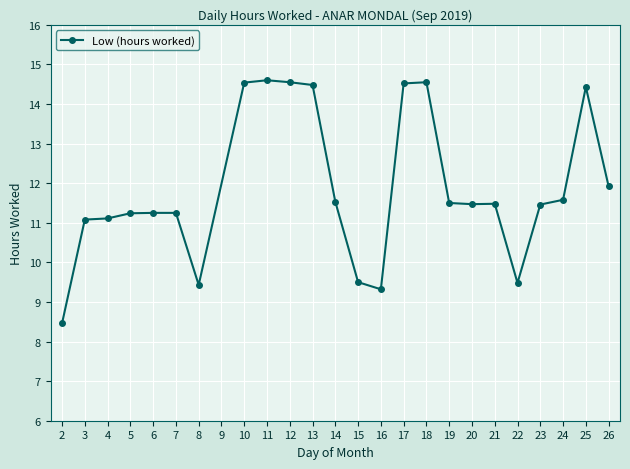

The value at 16 is 9.3. True or false?

True